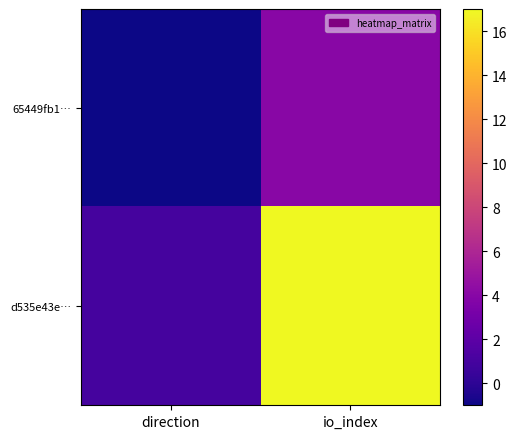

Reading left to right, transcribe all the data shown in this chart.

65449fb1…: direction=-1	io_index=4
d535e43e…: direction=1	io_index=17